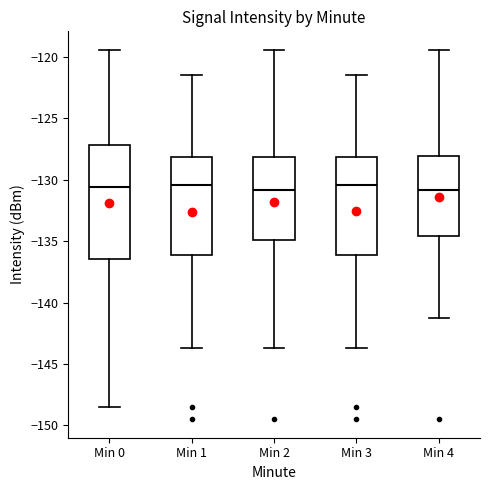

Which box is the tallest, from its lower edge to its upper edge?

Min 0